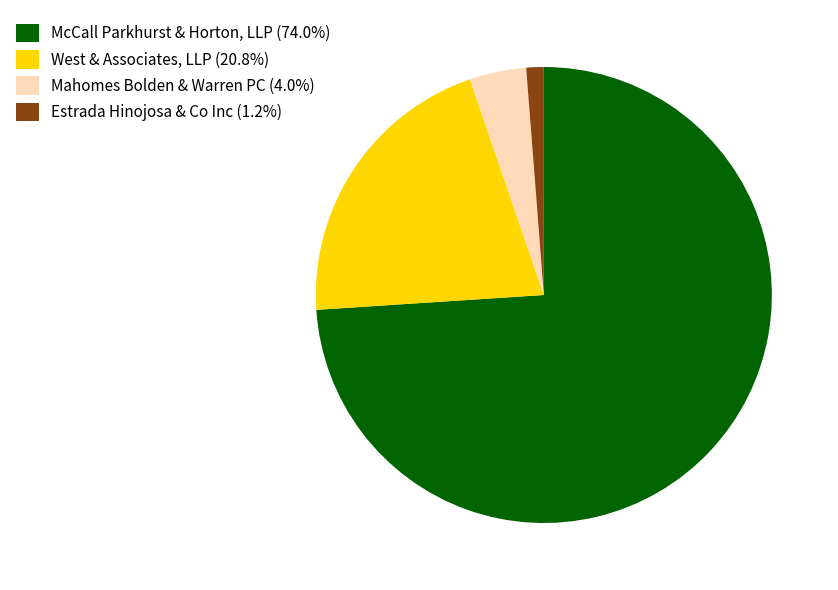

How many slices are in this pie chart?

4